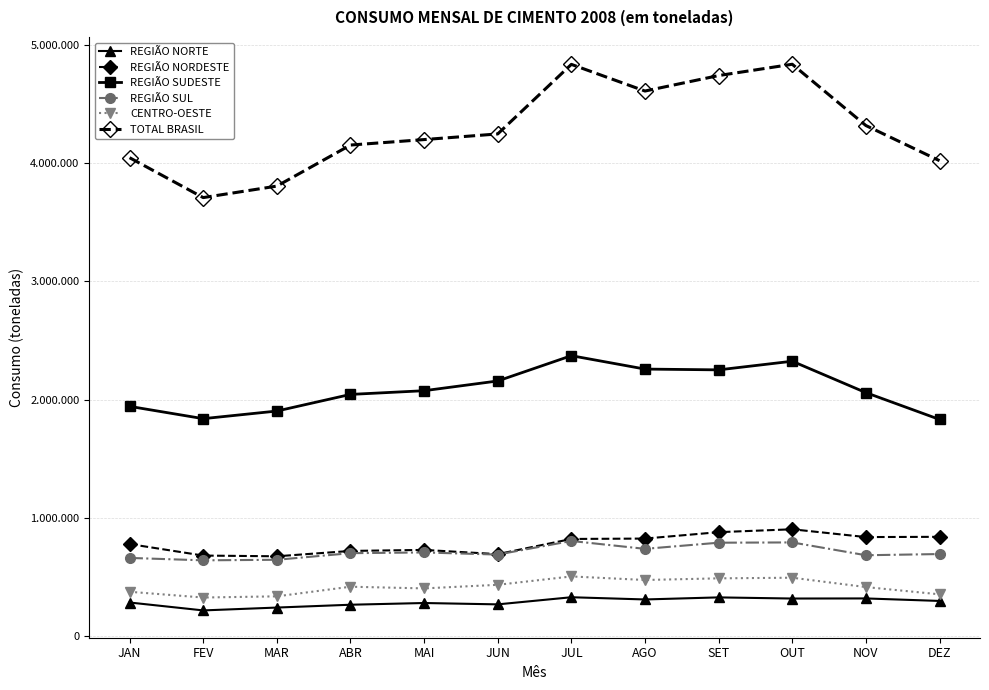

What is the difference between the maximum and minimum values in the TOTAL BRASIL series?

1126640